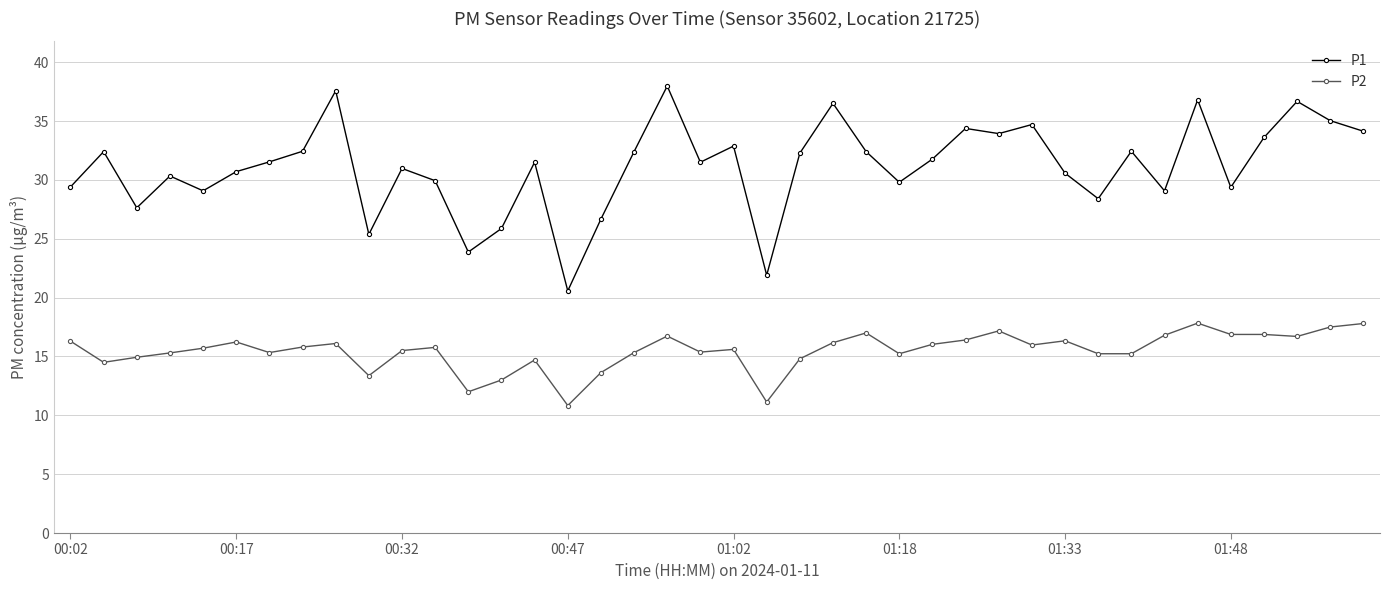

Which series has the widest spread of values?

P1